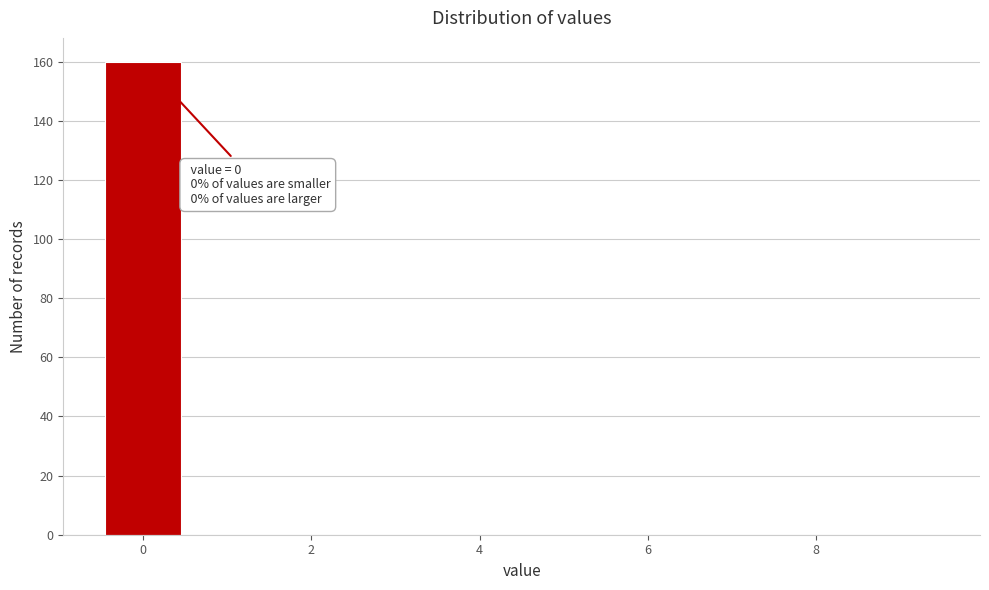

Over which range of the x-axis is the bar tallest?

-0.5 to 0.5